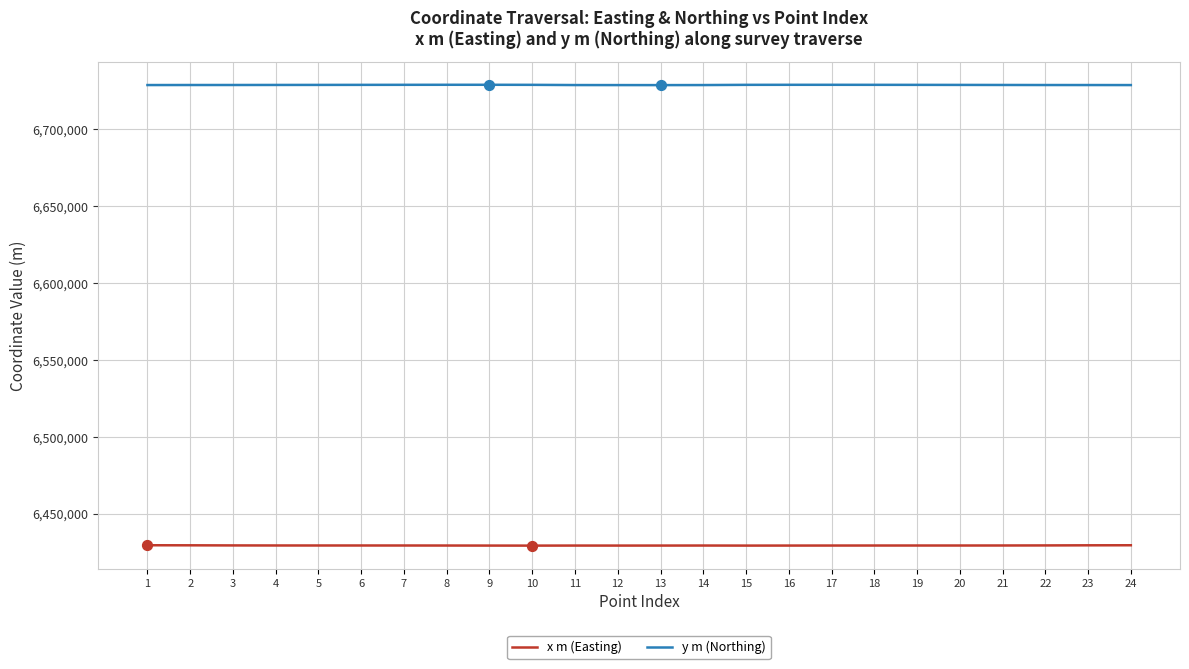

At how many categories does at least one series exceed 6710095?

24